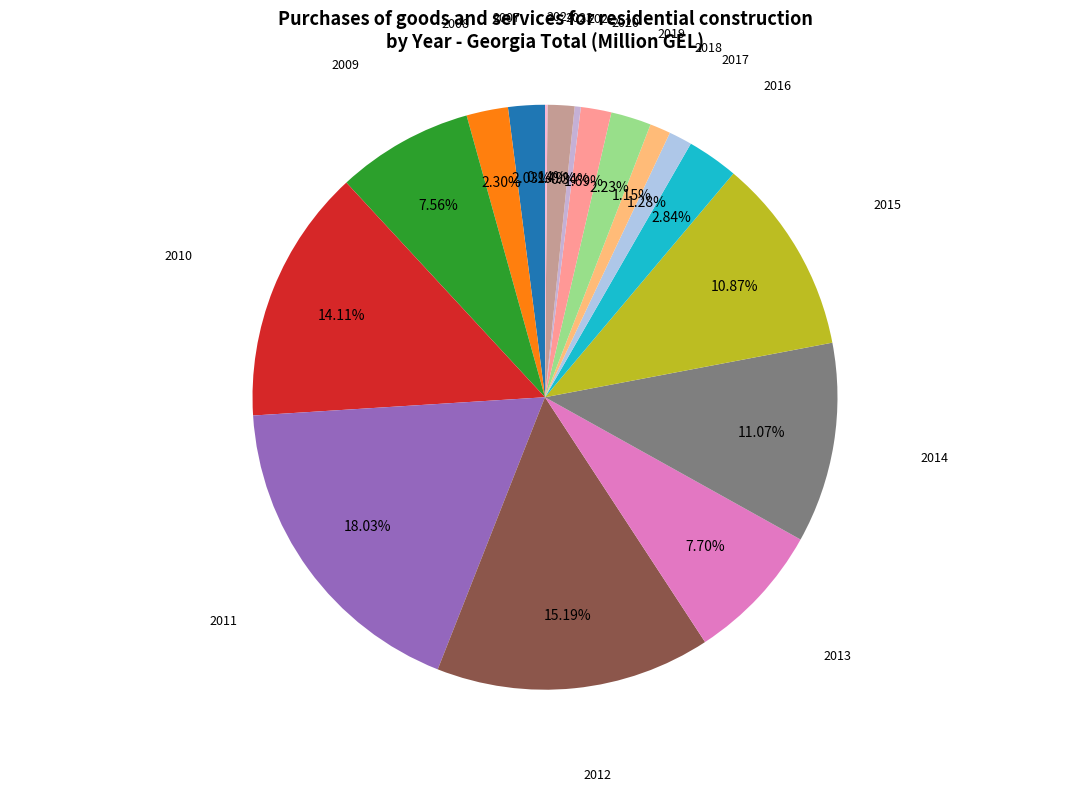

To the nearest percent, what is the average slice percentage?

6%